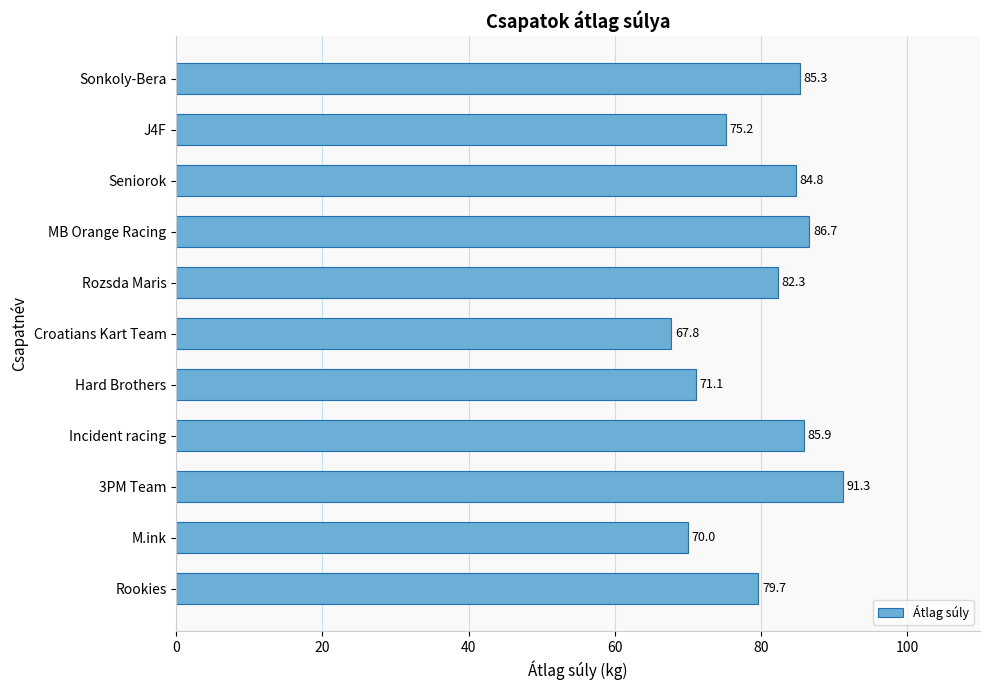

What is the label of the 7th bar from the top?

Hard Brothers